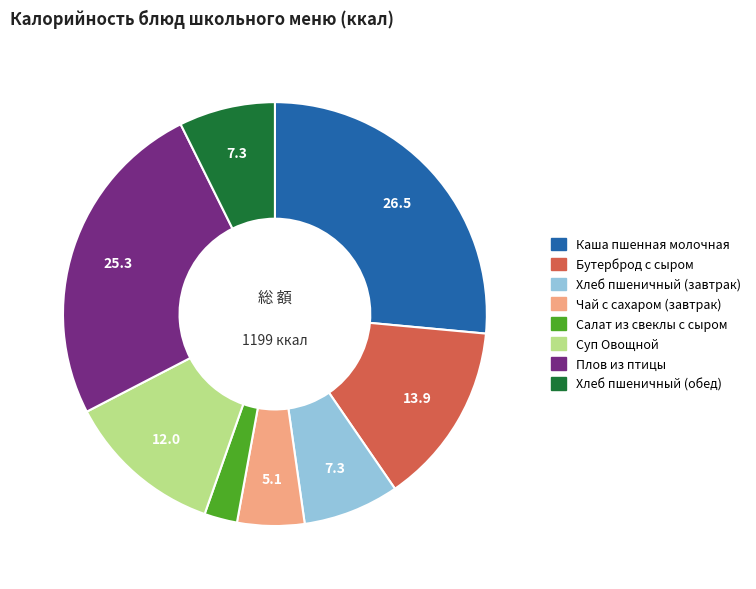

How many segments does this pie chart have?

8